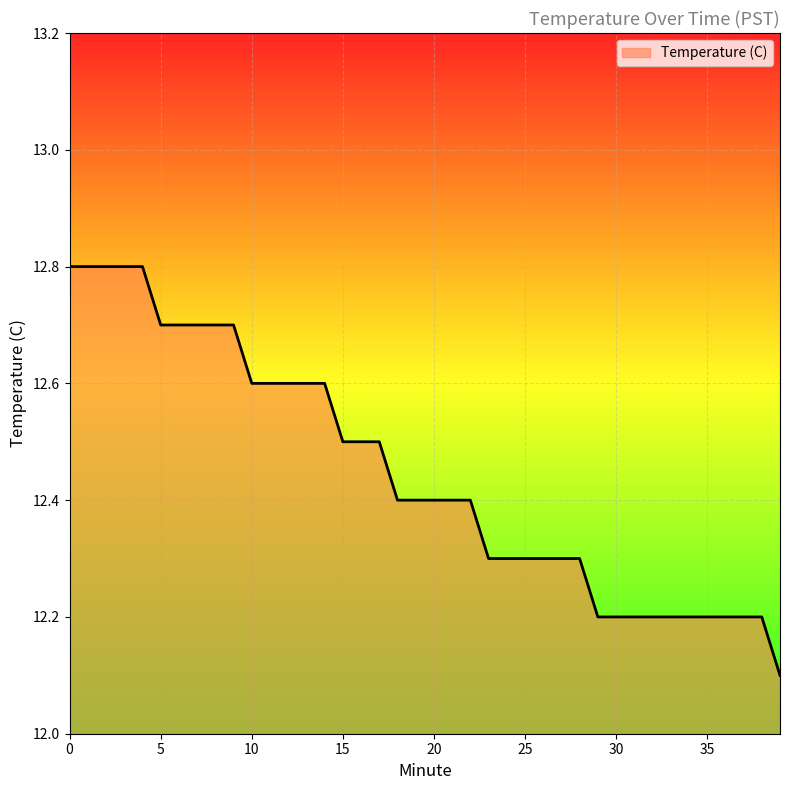

What is the sum of all values?

497.9